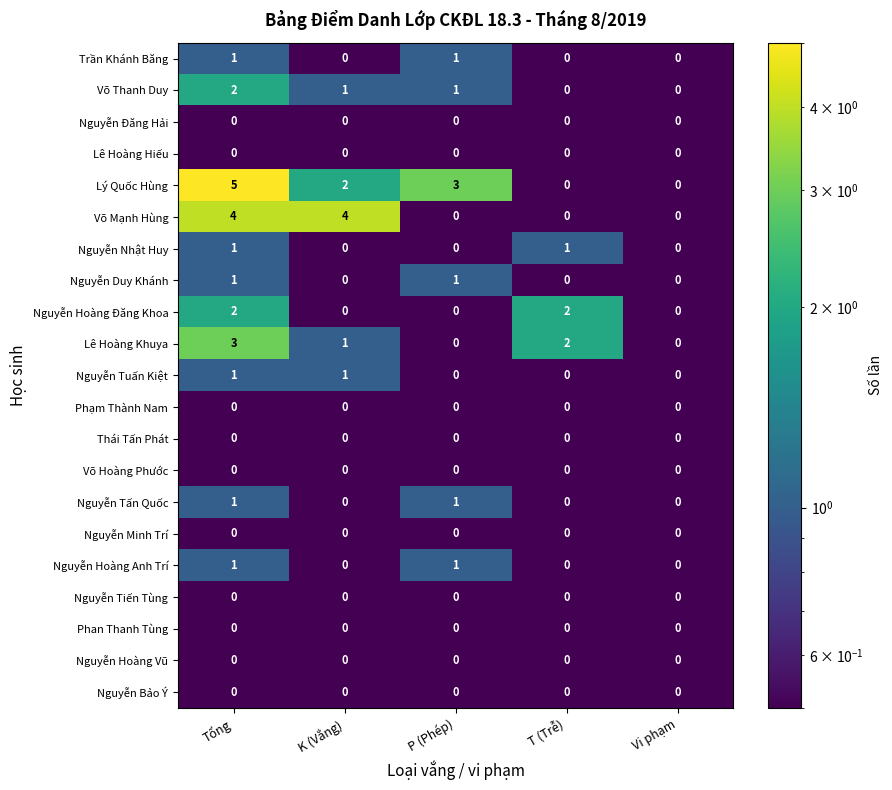

At which category does the chart reach its peak across all series?

Tổng